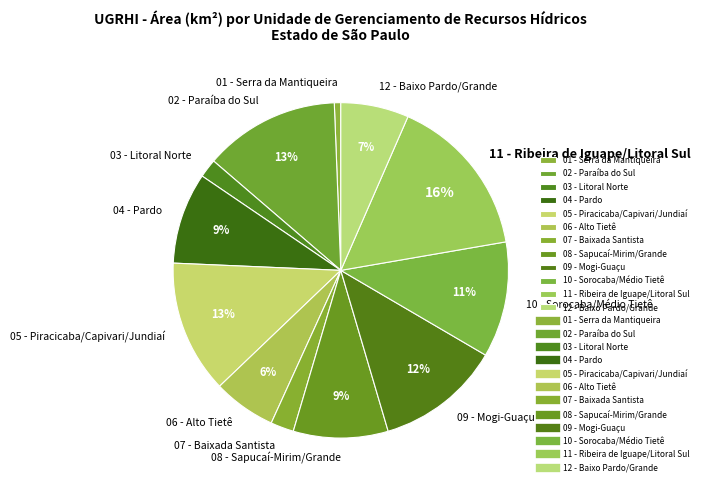

Is it true that 03 - Litoral Norte is 2% of the pie?

True